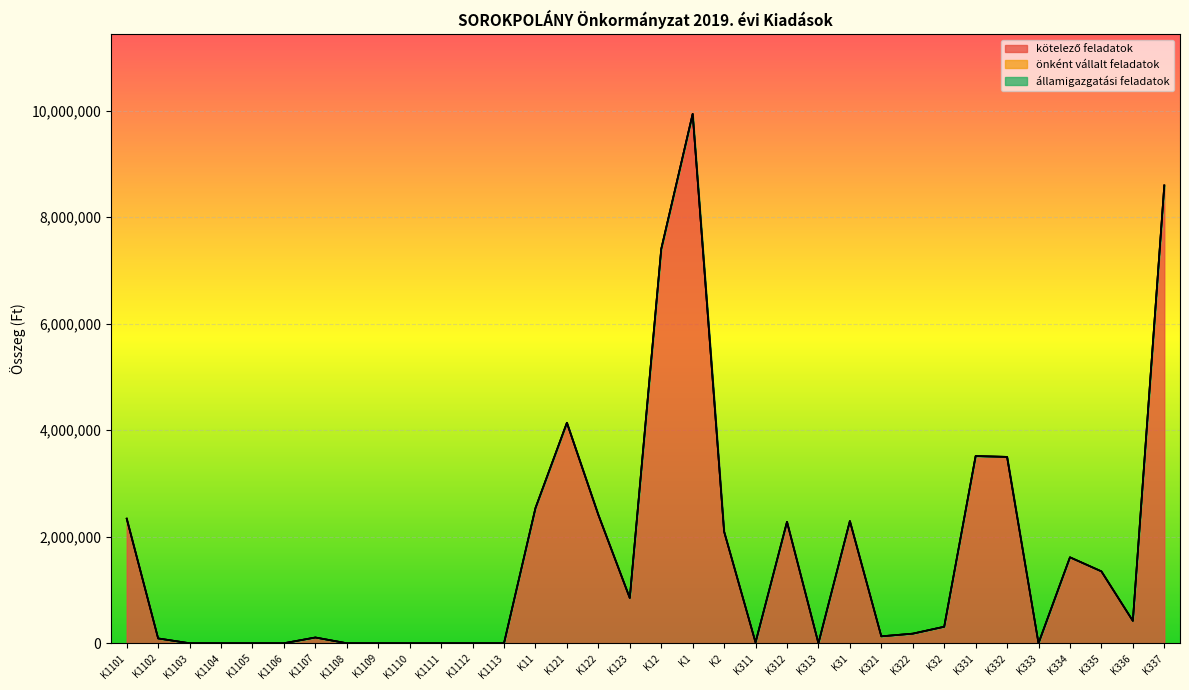

True or false: államigazgatási feladatok and önként vállalt feladatok cross at least once.

False